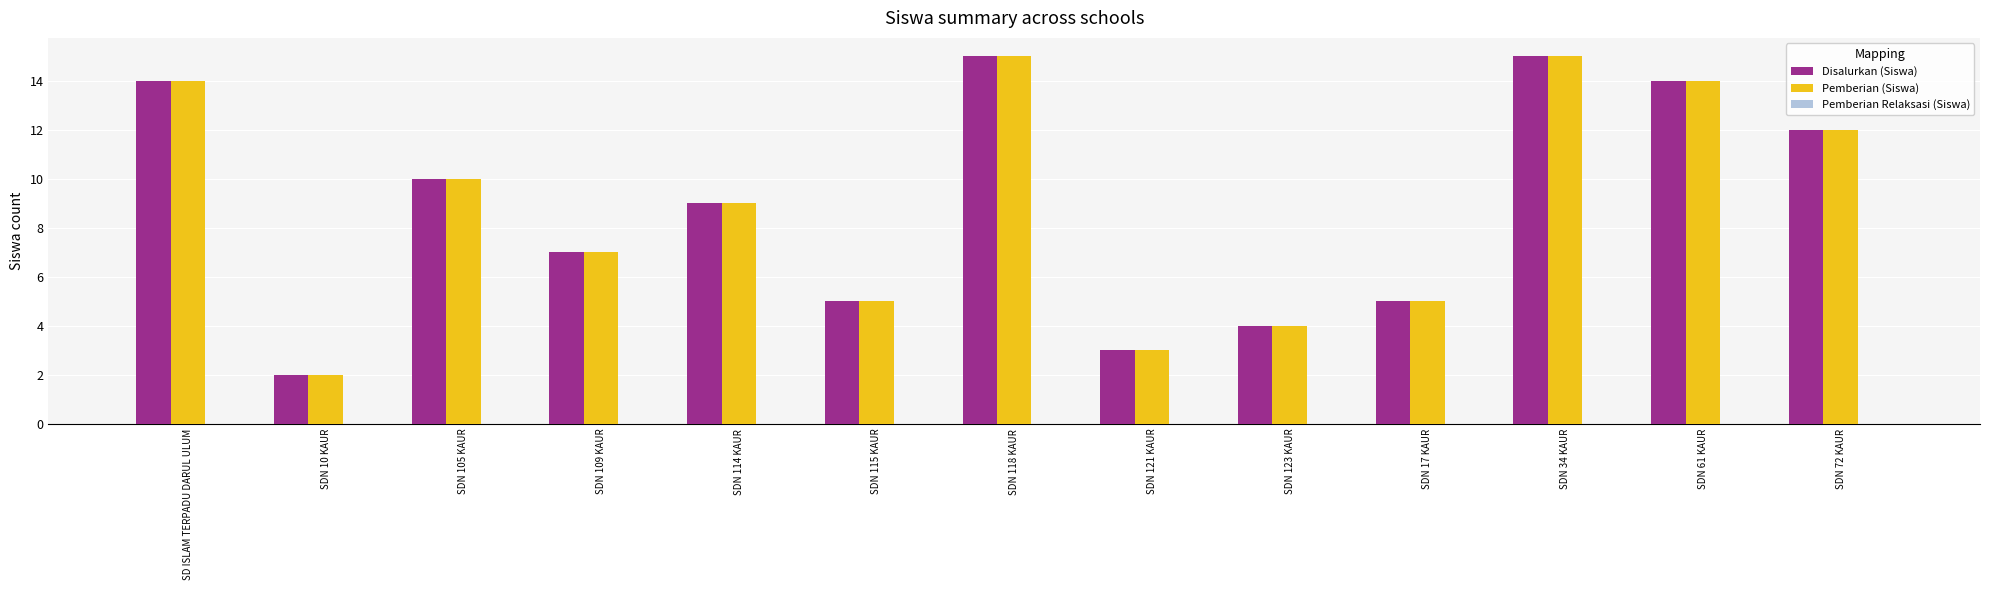

At which category does the chart reach its minimum across all series?

SDN 10 KAUR